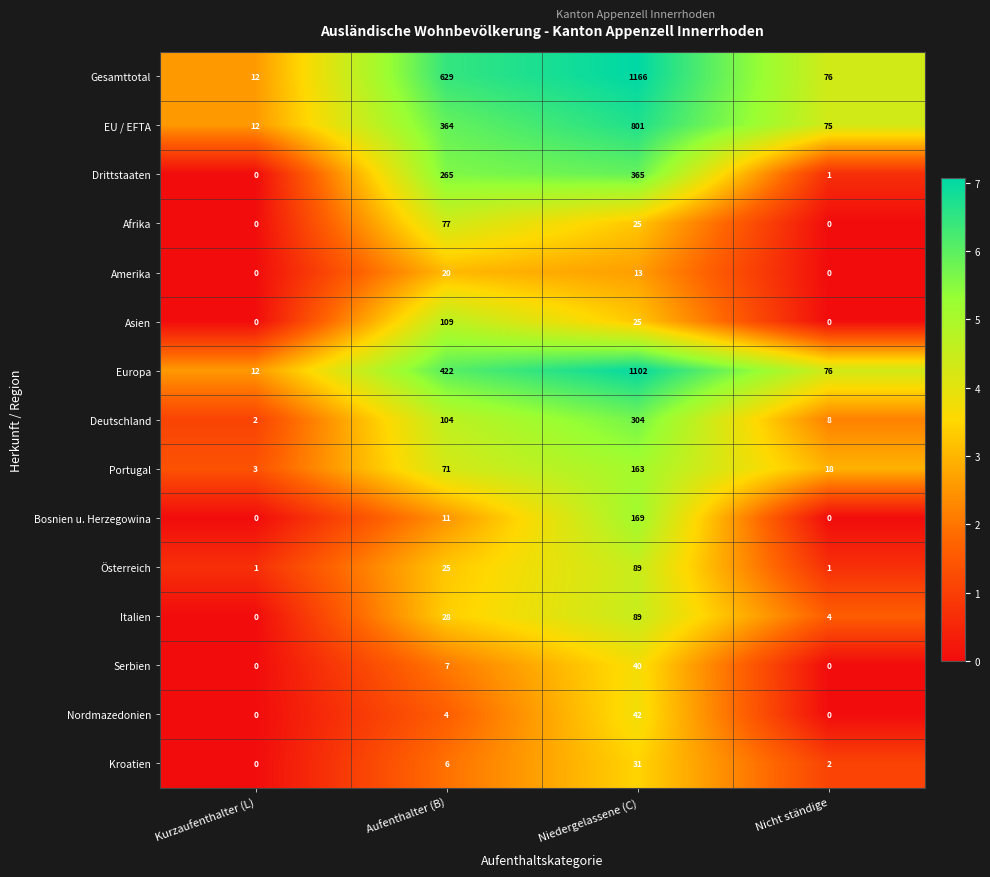

Which category has the highest value across all series?

Niedergelassene (C)